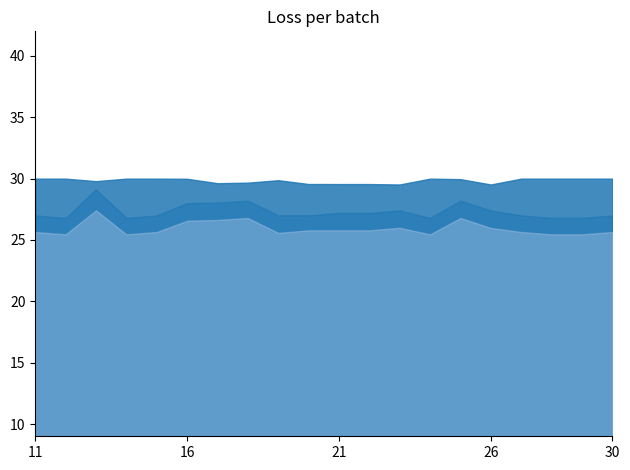

What is the ratio of the value at 26 to the value at 16?

1.0